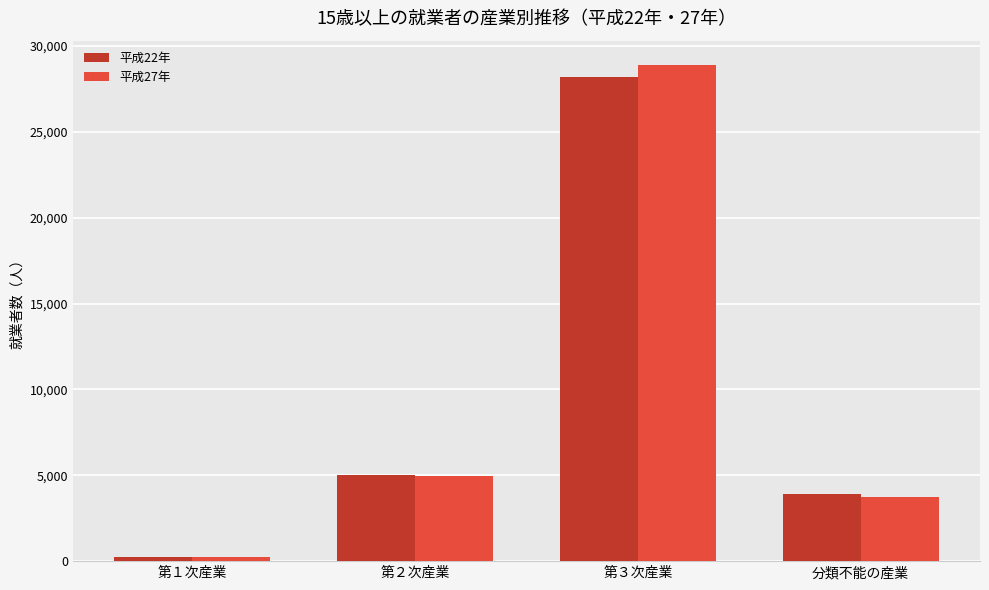

What is the difference between the second highest and minimum values in the 平成27年 series?

4697